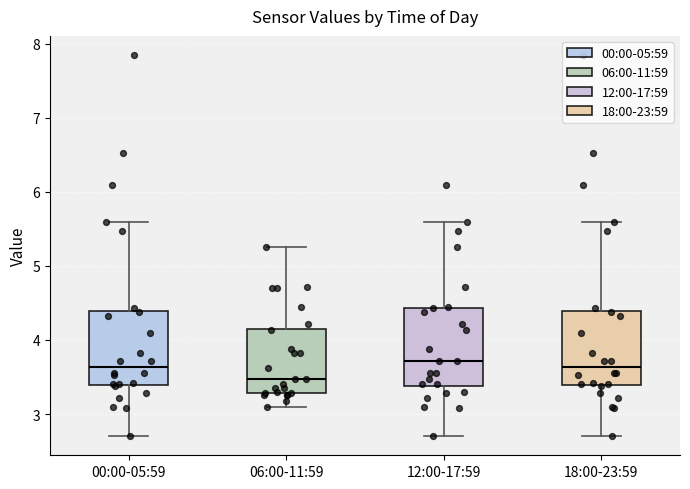

Reading left to right, read every box against the y-axis: the position of its median line, the range the box covers, and the ends of its whiskers. The values are not printed on the chart, so give them approximately, as read against the axis.

00:00-05:59: median 3.6, box 3.4 to 4.4, whiskers 2.7 to 5.6
06:00-11:59: median 3.5, box 3.3 to 4.2, whiskers 3.1 to 5.3
12:00-17:59: median 3.7, box 3.4 to 4.4, whiskers 2.7 to 5.6
18:00-23:59: median 3.6, box 3.4 to 4.4, whiskers 2.7 to 5.6